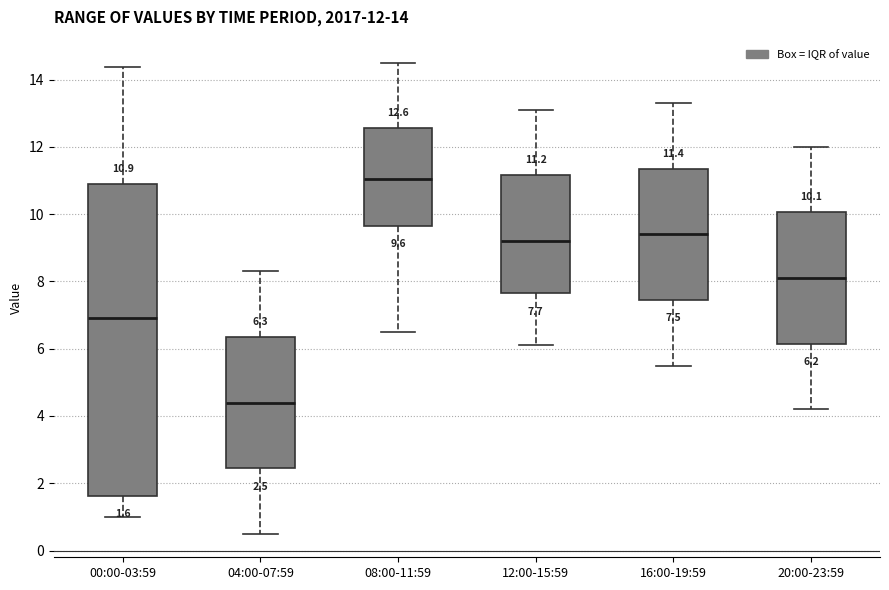

Which box's median line is the highest?

08:00-11:59